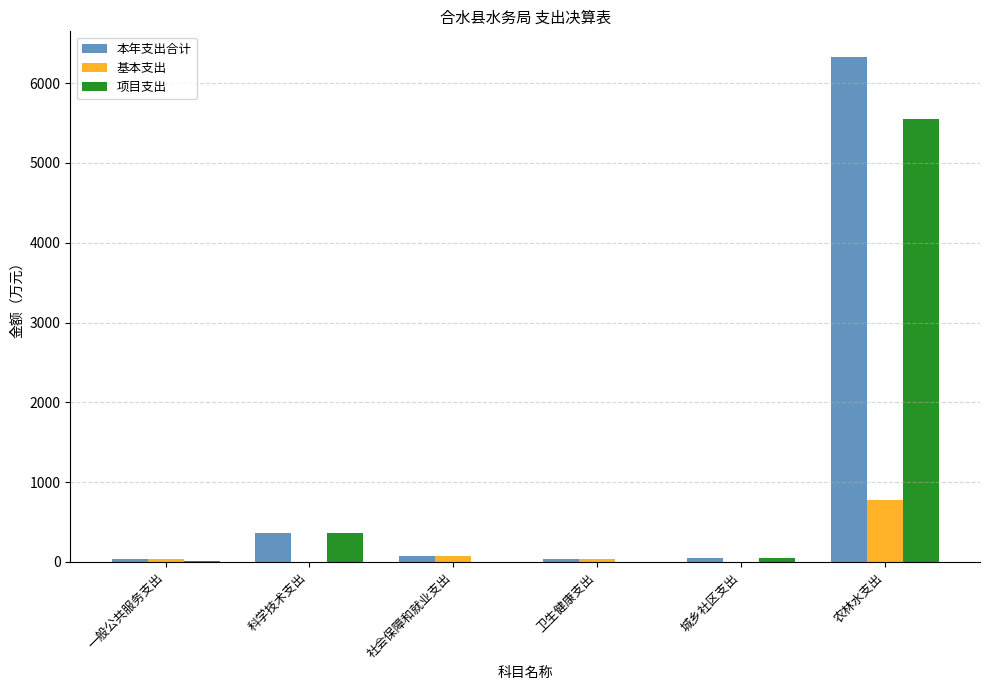

The 本年支出合计 series shows 366.8 at 科学技术支出. True or false?

True